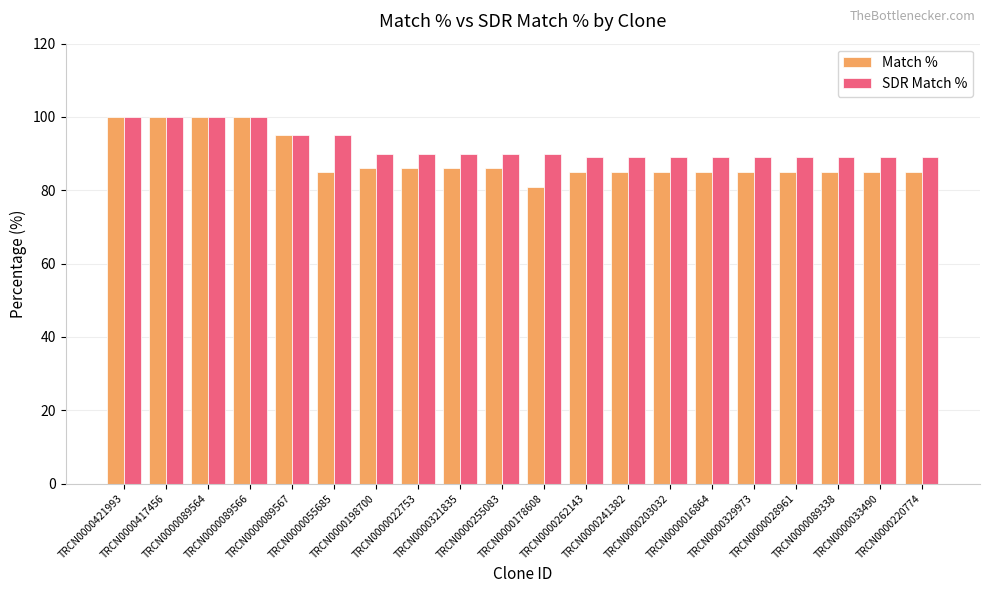

What is the minimum value for Match %?

81